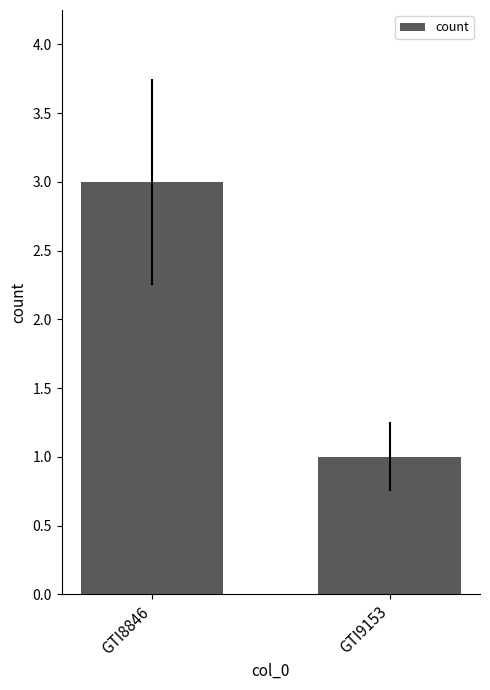

What is the difference between the maximum and minimum values?

2